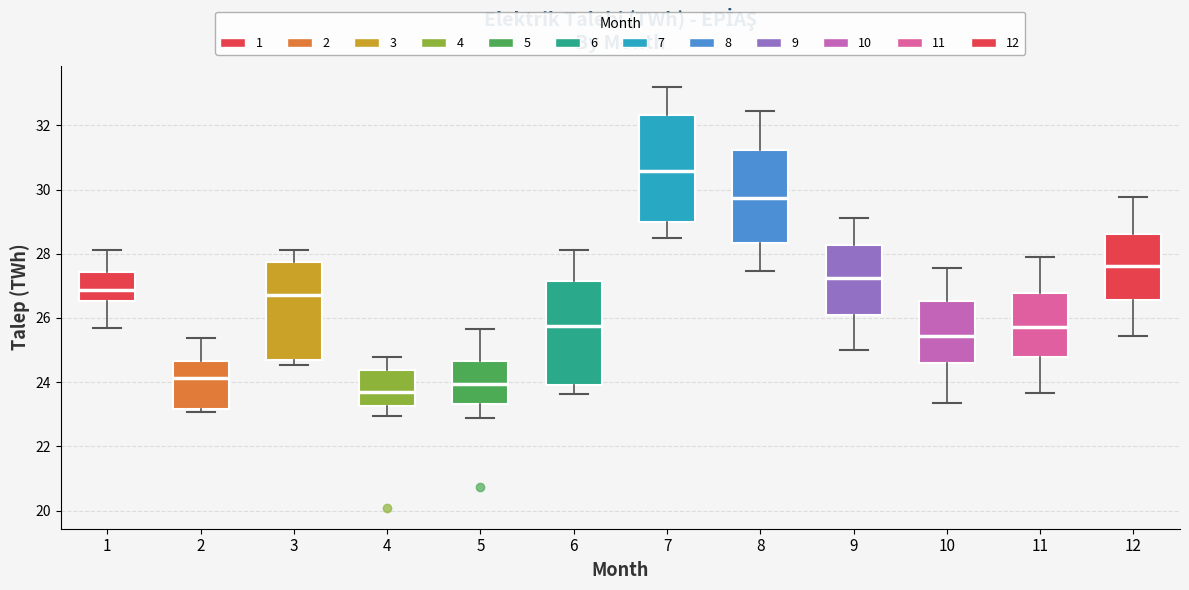

Which box's median line is the highest?

7